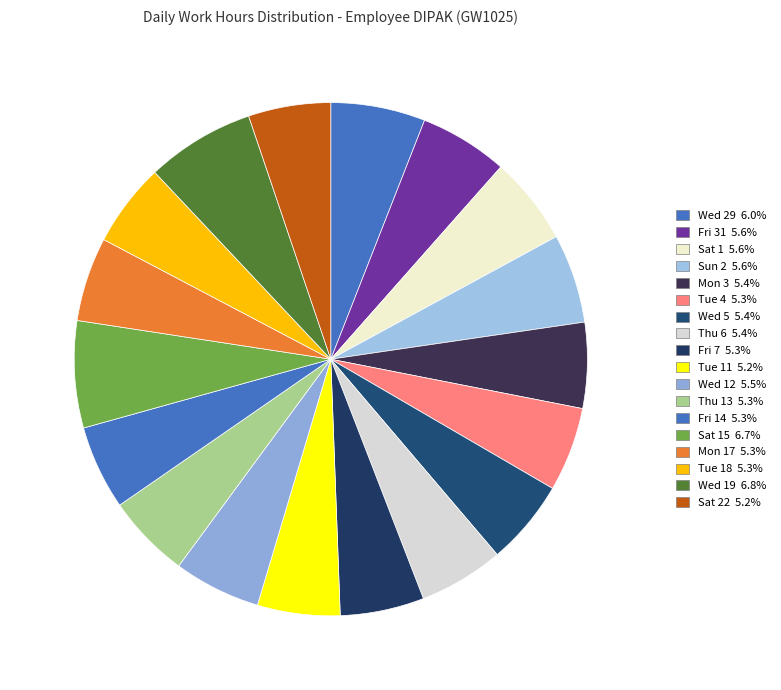

How many slices are in this pie chart?

18